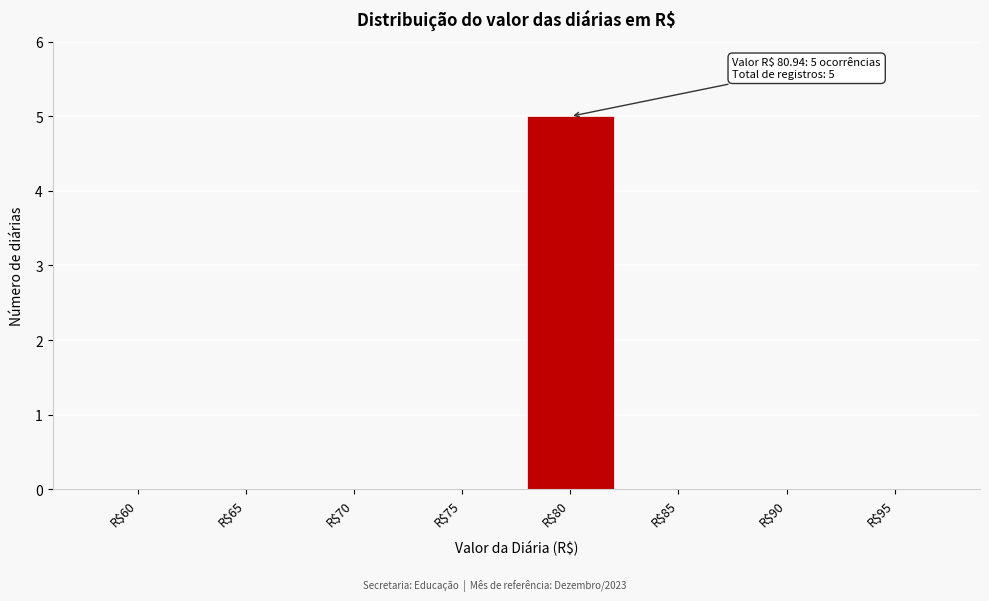

What is the greatest value displayed?

5